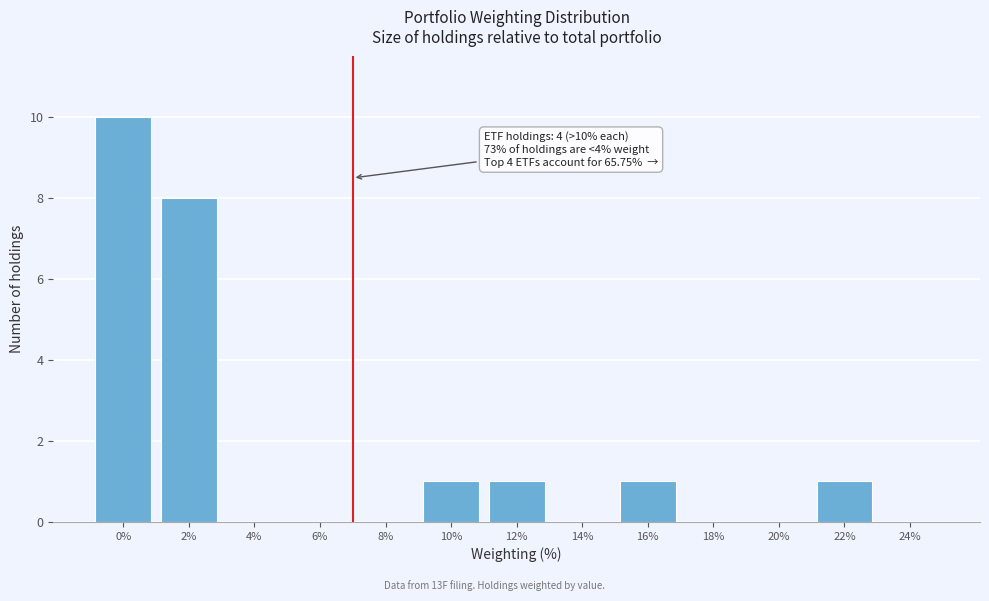

Reading right to left, what are all the values shown in this chart?

24%=0	22%=1	20%=0	18%=0	16%=1	14%=0	12%=1	10%=1	8%=0	6%=0	4%=0	2%=8	0%=10